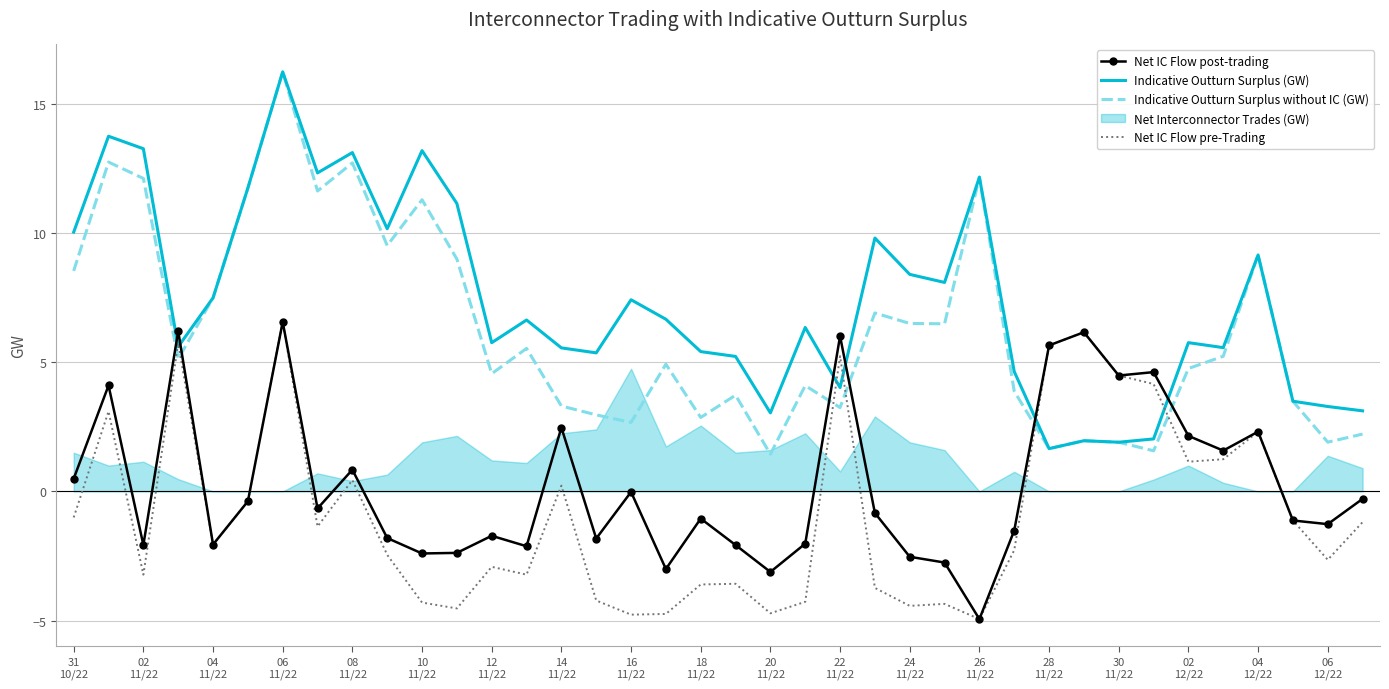

What is the difference between the maximum and minimum values in the Net IC Flow pre-Trading series?

11.5